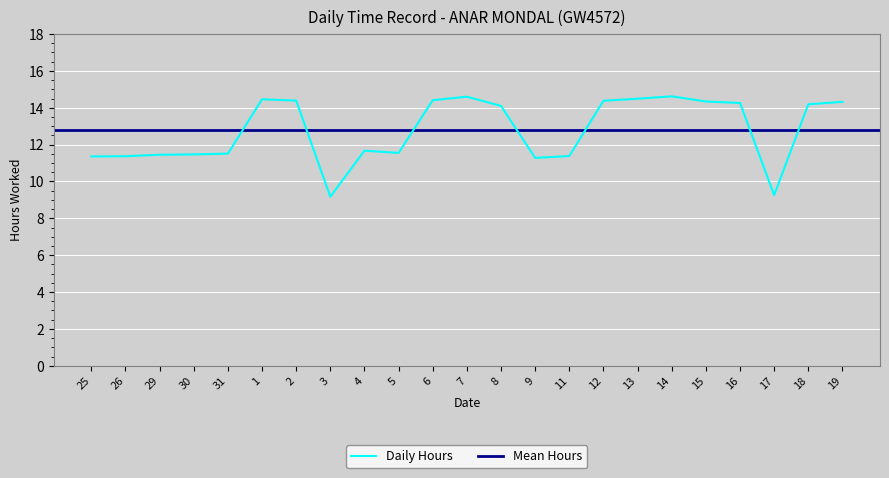

What is the minimum value shown in the chart?

9.2